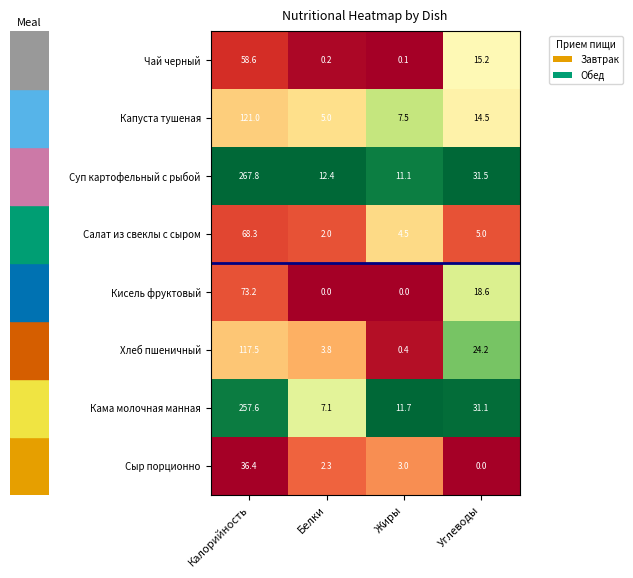

Is the value of Чай черный at Белки greater than the value of Кама молочная манная at Калорийность?

No